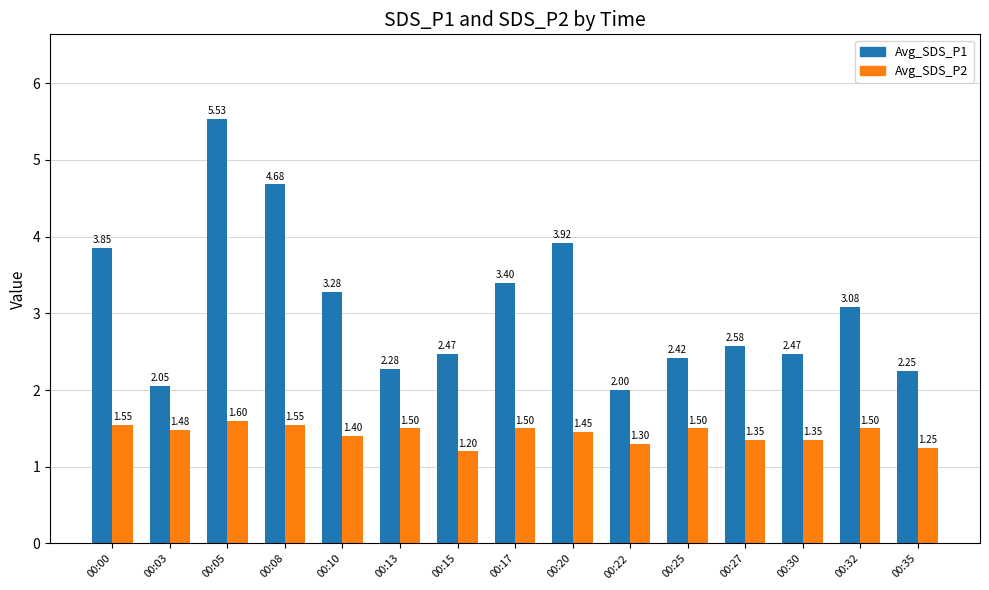

List the series in order of their peak value, lowest first.

Avg_SDS_P2, Avg_SDS_P1